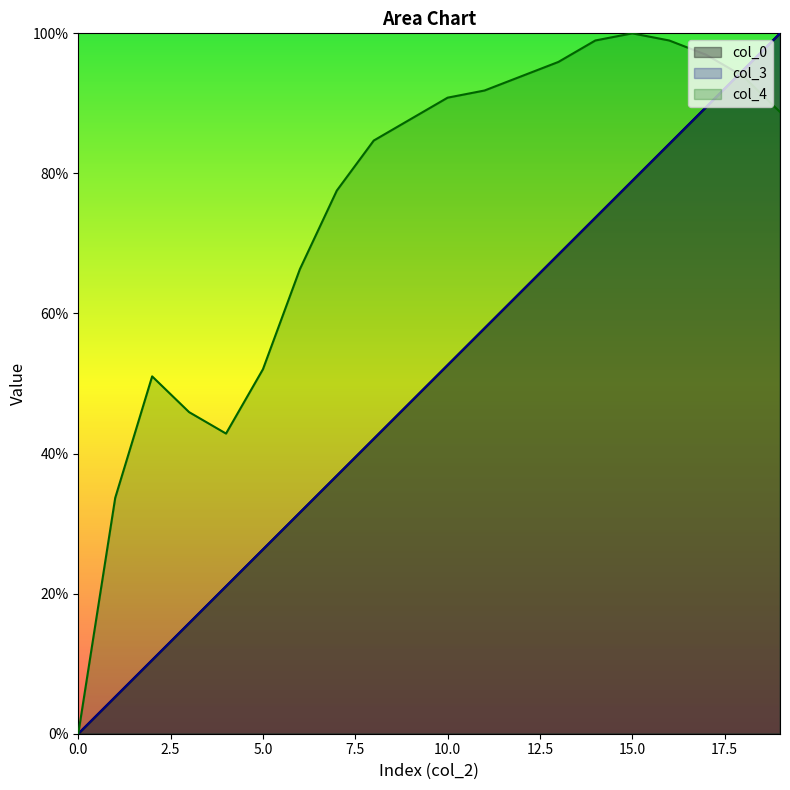

How many intersections are there between col_4 and col_3?

1